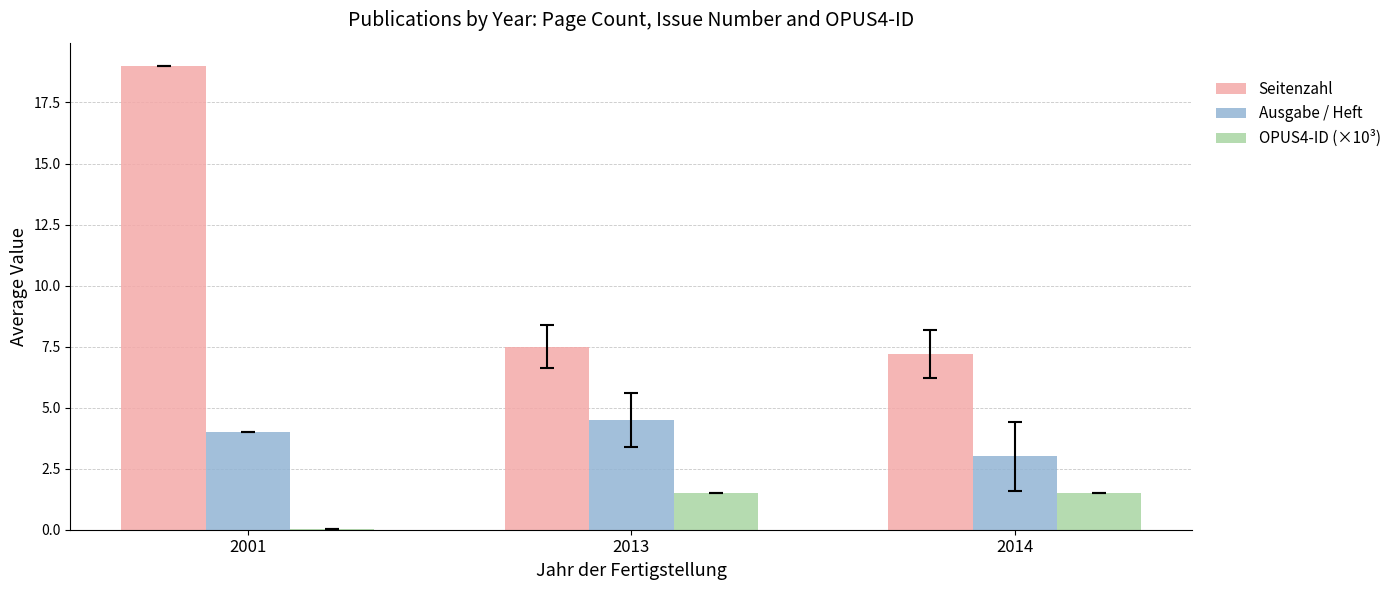

What is the maximum value shown in the chart?

19.0